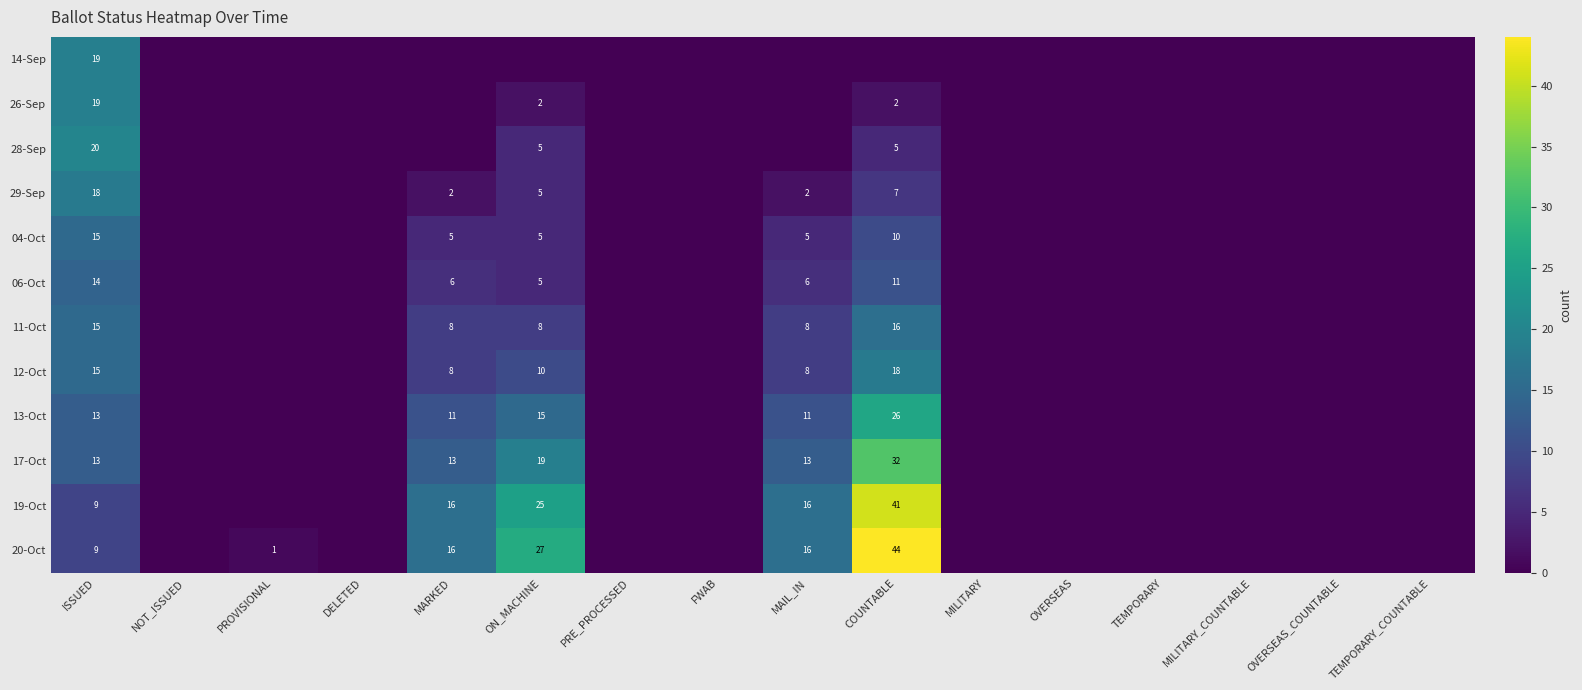

Is it true that 20-Oct equals 2 at PROVISIONAL?

False